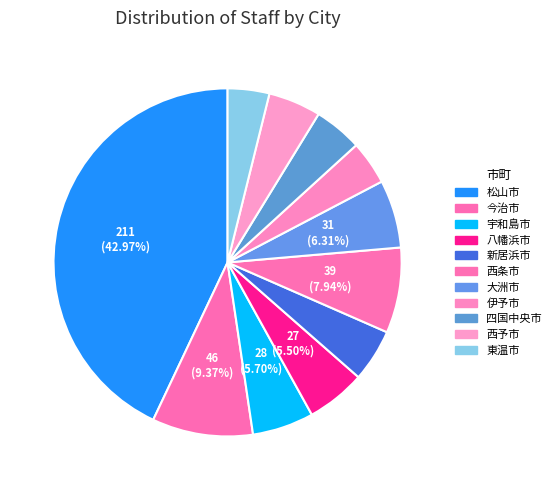

What percentage is NOT represented by 松山市?

57.0%